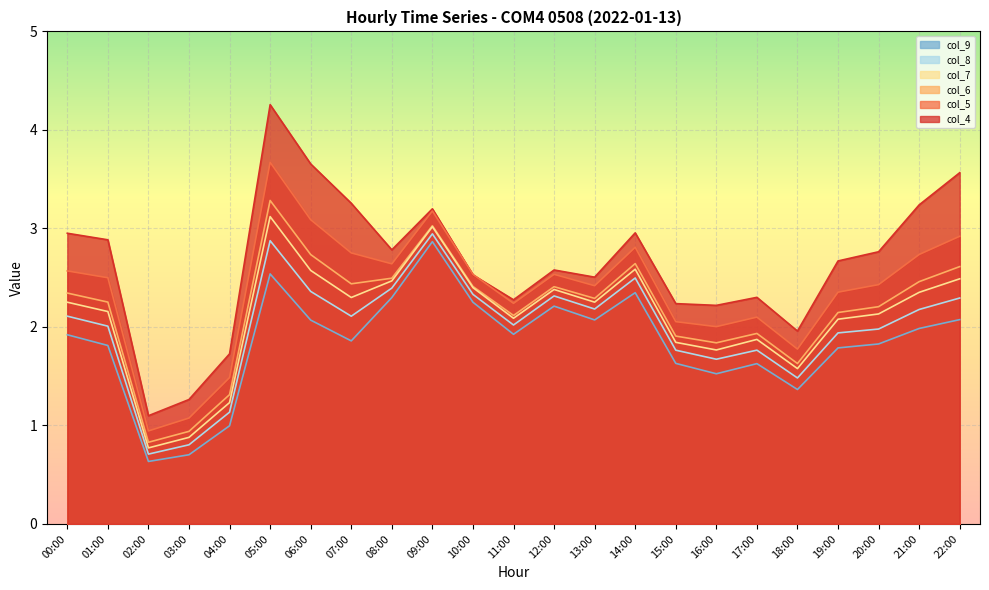

How many categories are shown in the chart?

23